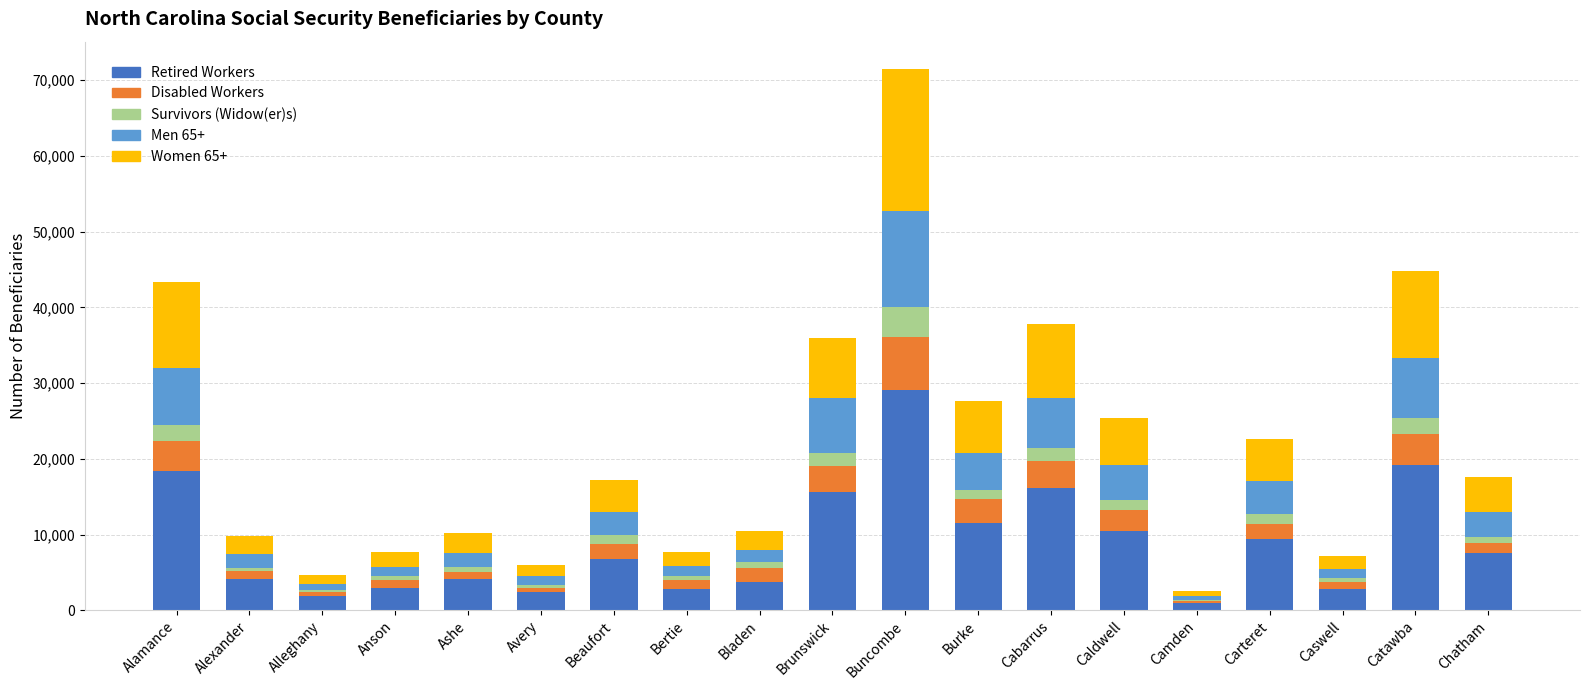

At which category is the sum across all series the highest?

Buncombe